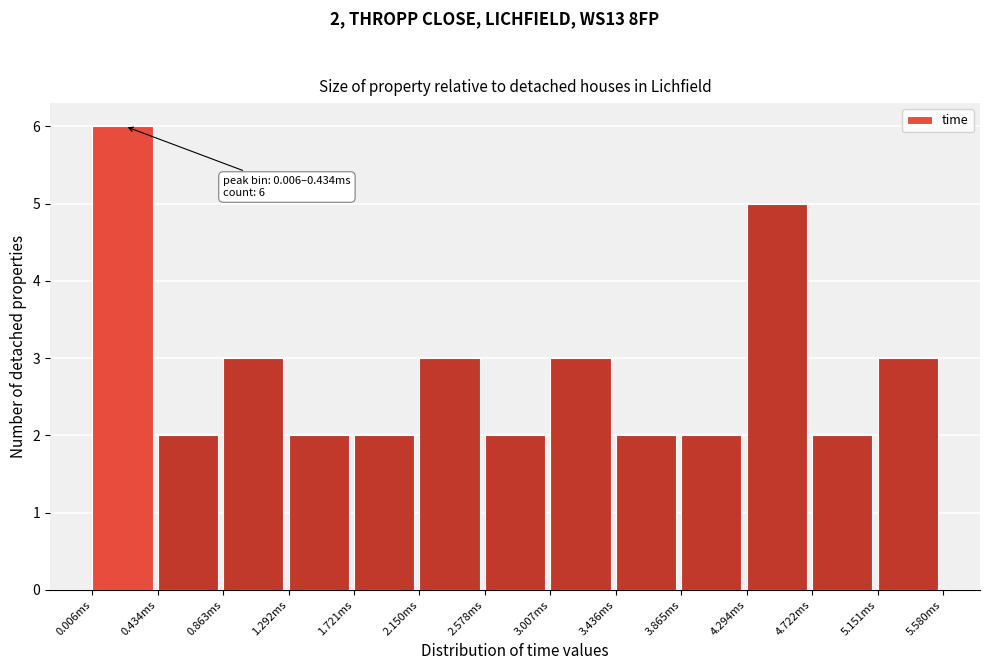

Reading left to right, extract all data points from this chart.

6	2	3	2	2	3	2	3	2	2	5	2	3